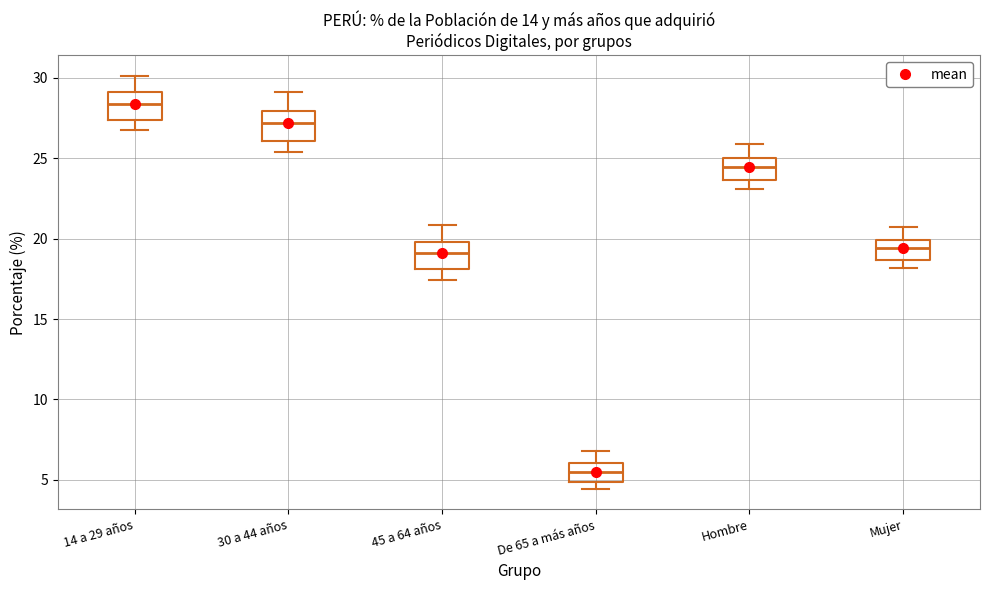

Where does the upper whisker of the box for De 65 a más años end on the y-axis? The values are not printed on the chart, so give them approximately, as read against the axis.

7.0